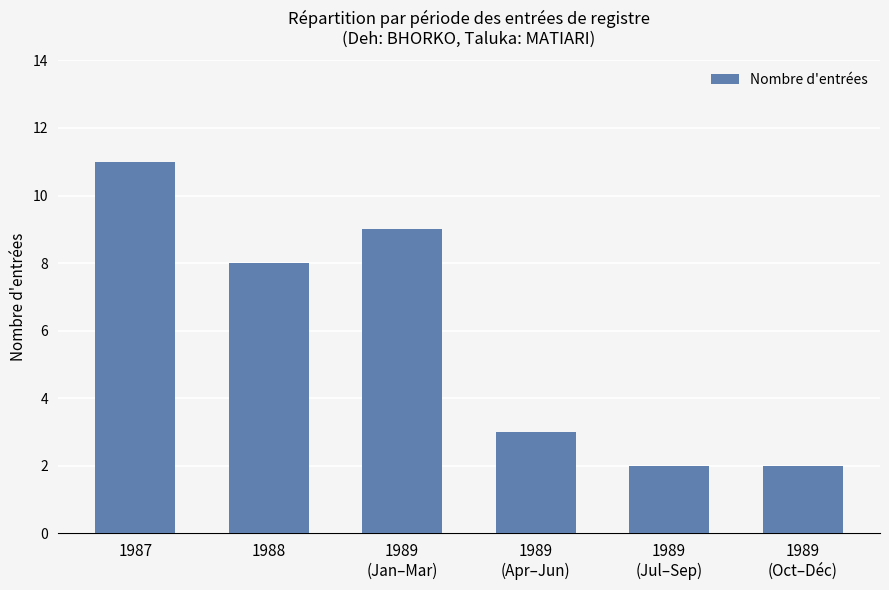

Reading left to right, extract all data points from this chart.

11	8	9	3	2	2